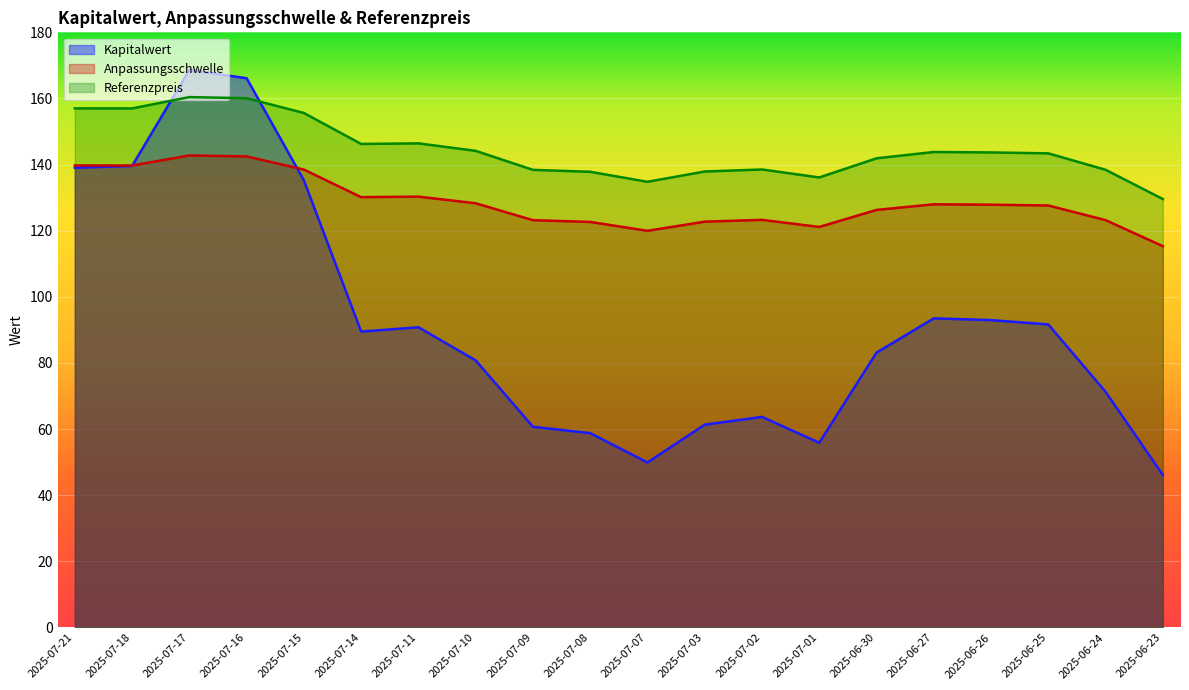

What is the greatest value displayed?

168.6